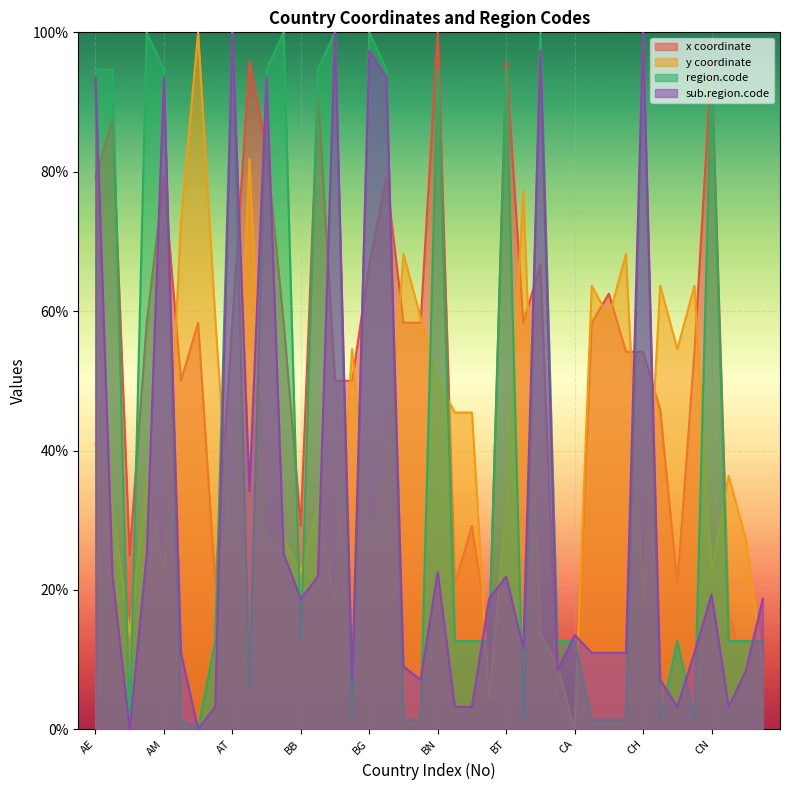

Where does the region.code series first go above 12?

AE